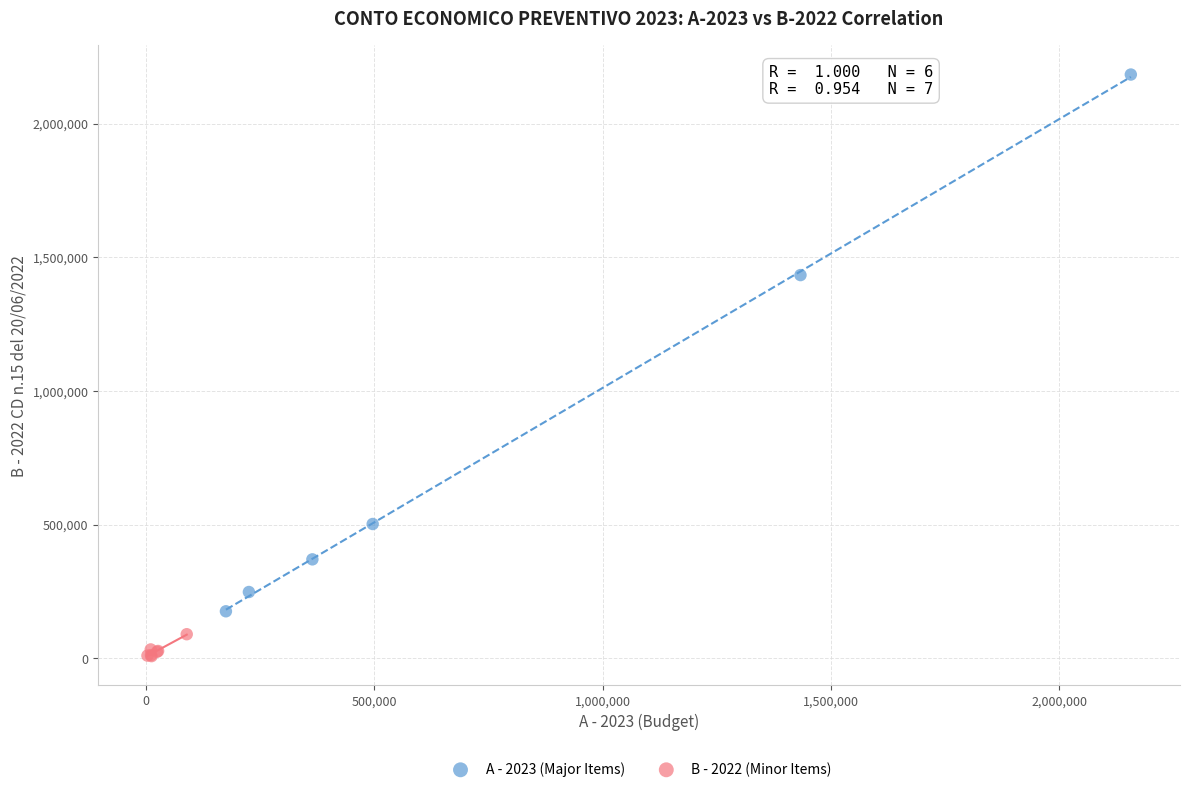

Which series has the largest Y range (max minus min)?

A - 2023 (Major Items)